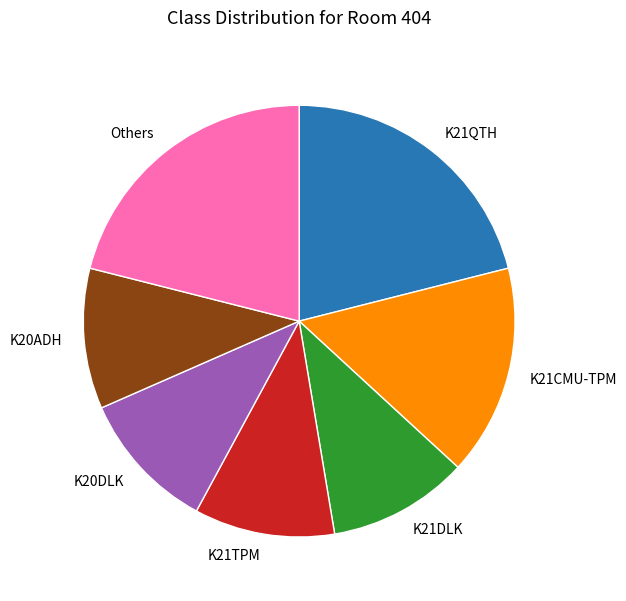

Which has a higher value, K21QTH or K21CMU-TPM?

K21QTH